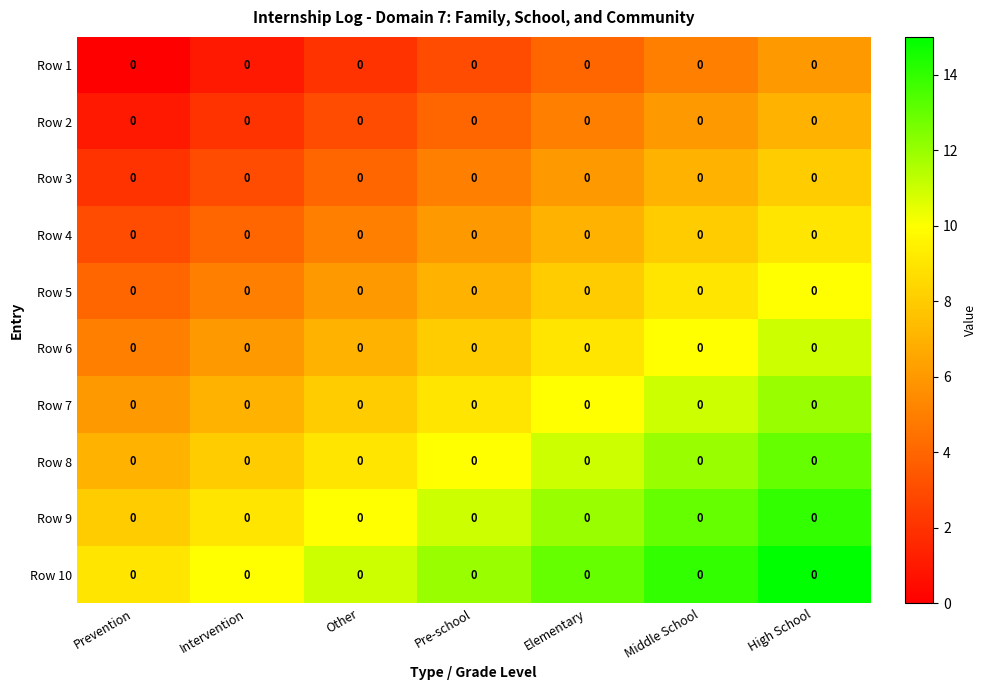

What is the spread (max minus min) of values at High School?

9